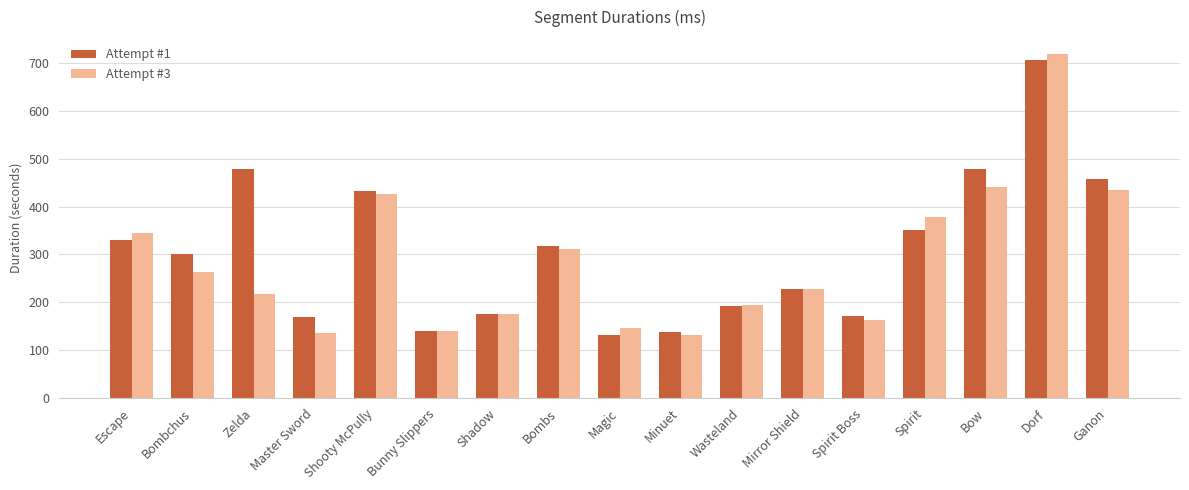

What is the average value of the Attempt #1 series?

305.9